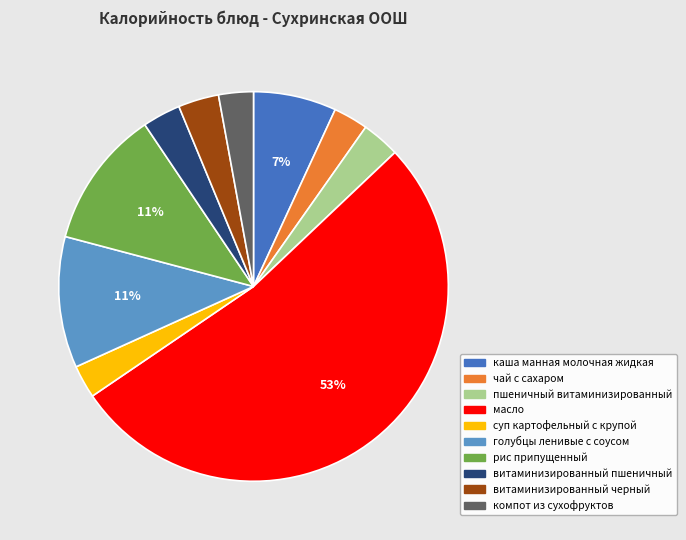

Count the number of slices in the pie.

10